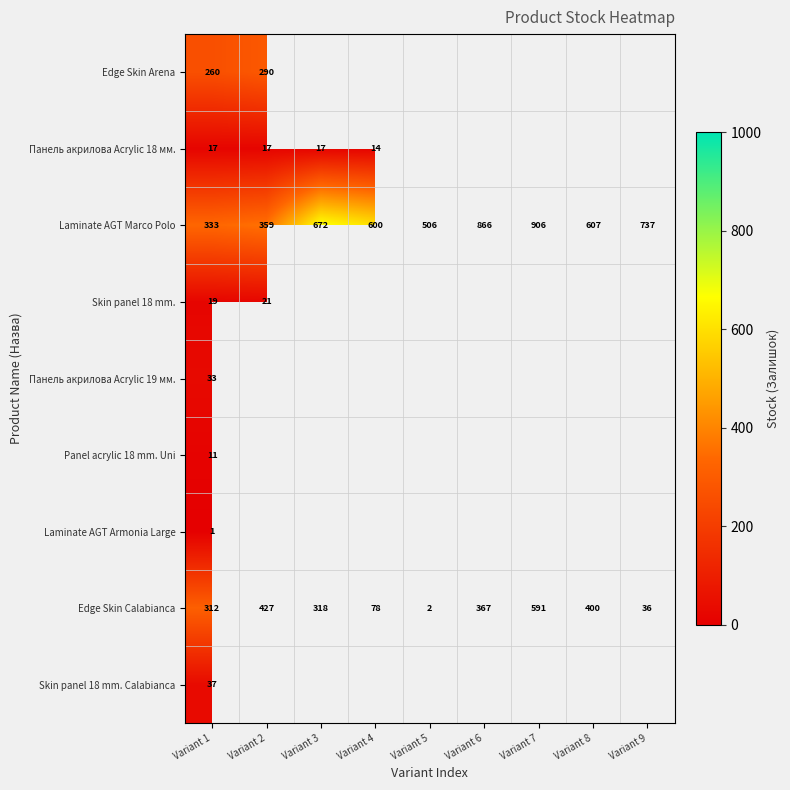

What is the difference between the highest and lowest values at Variant 1?

332